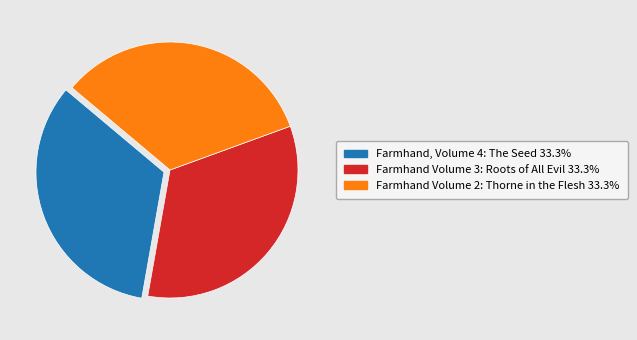

Does Farmhand Volume 3: Roots of All Evil account for over 50% of the chart?

No